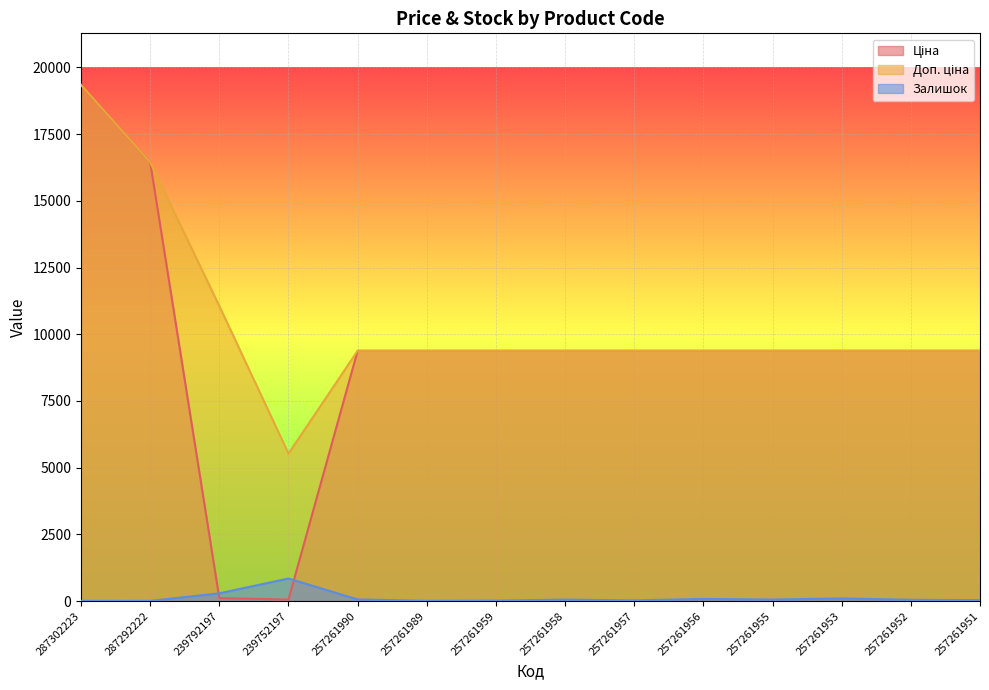

True or false: Доп. ціна and Залишок intersect in this chart.

False